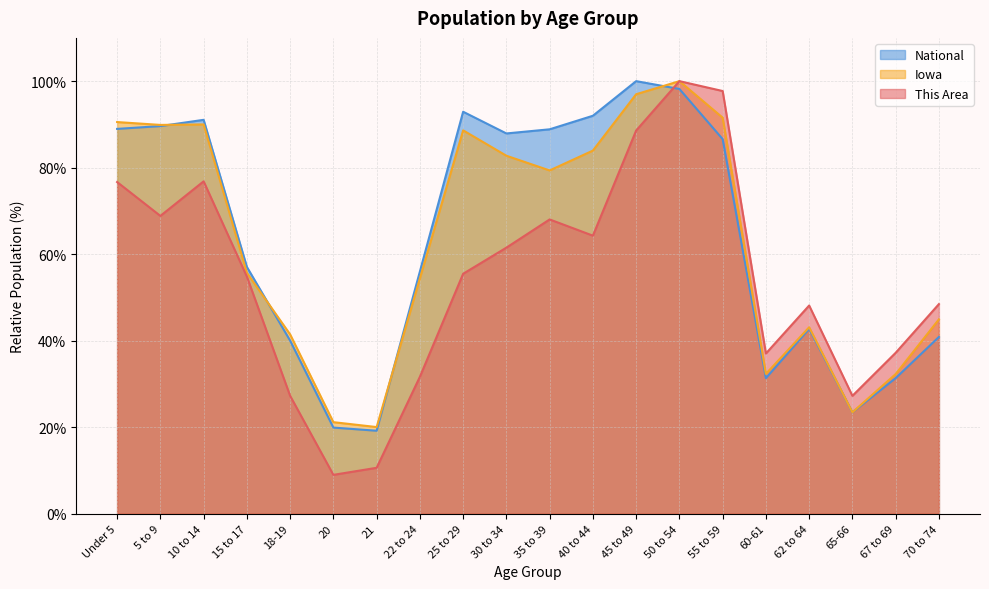

What is the value of the Iowa point at the 11th from the left?

79.4